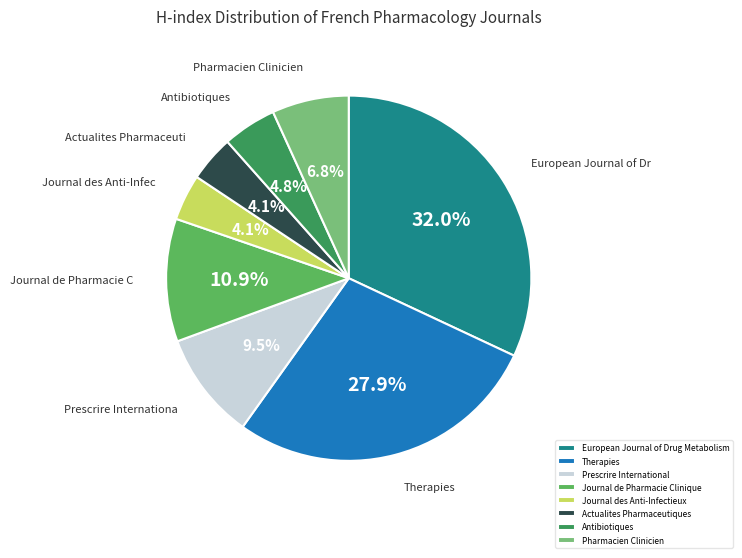

Which category has the biggest portion of the pie?

European Journal of Drug Metabolism